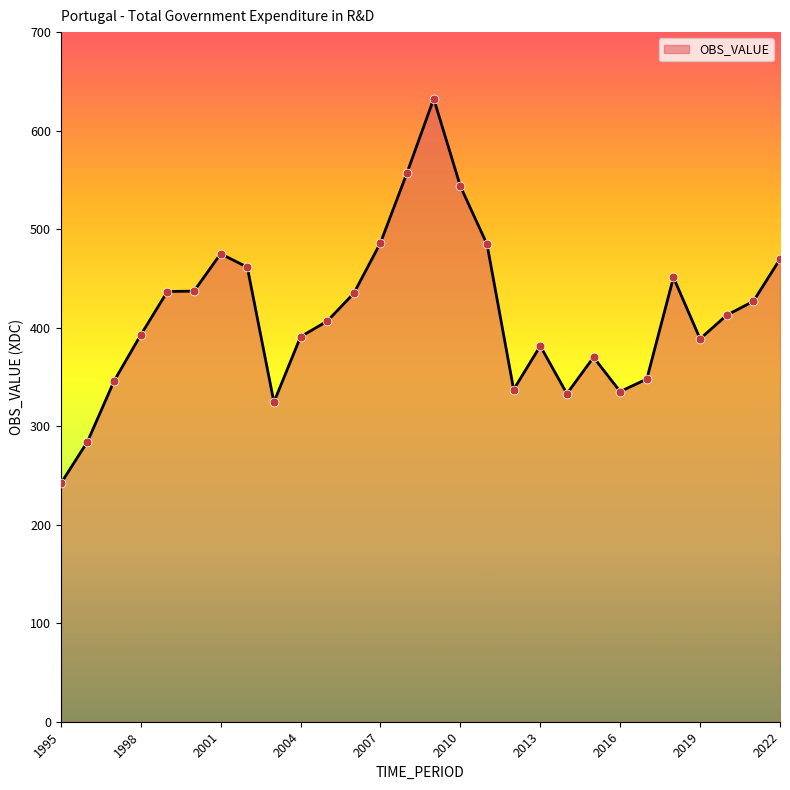

What is the greatest value displayed?

632.4